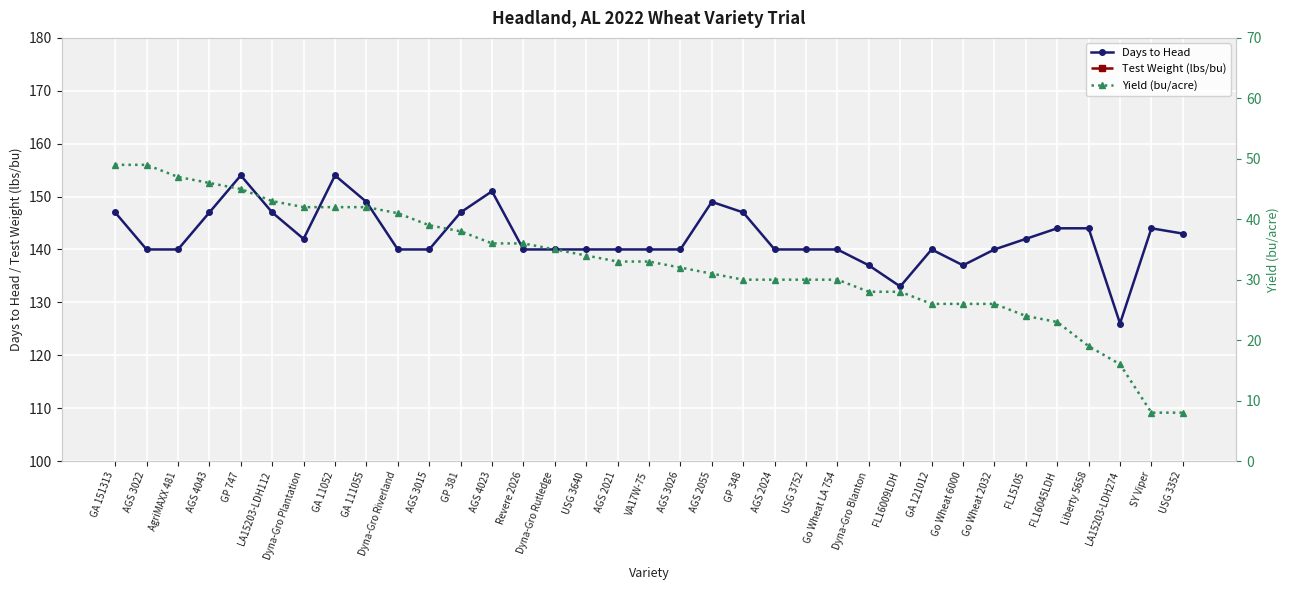

True or false: Yield (bu/acre) and Days to Head intersect in this chart.

False